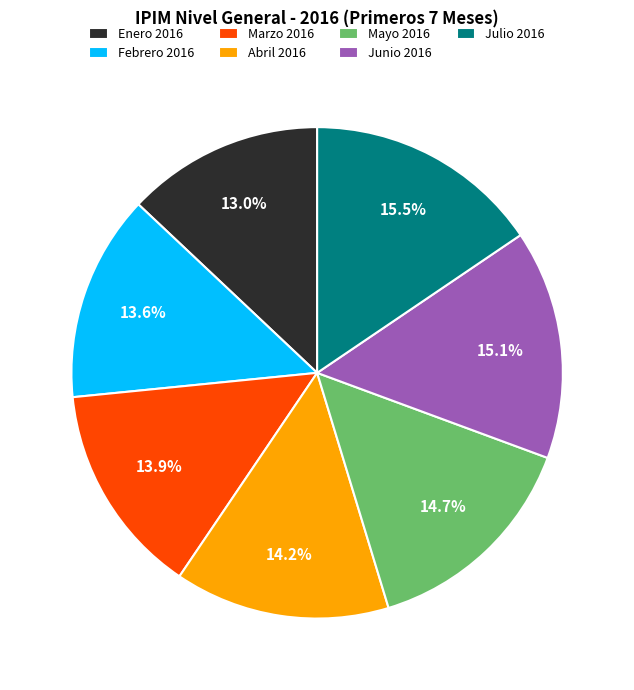

What is the smallest slice in the pie chart?

Enero 2016